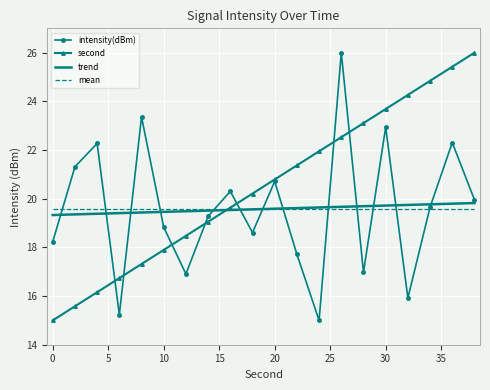

What is the highest value of the mean series?

19.6